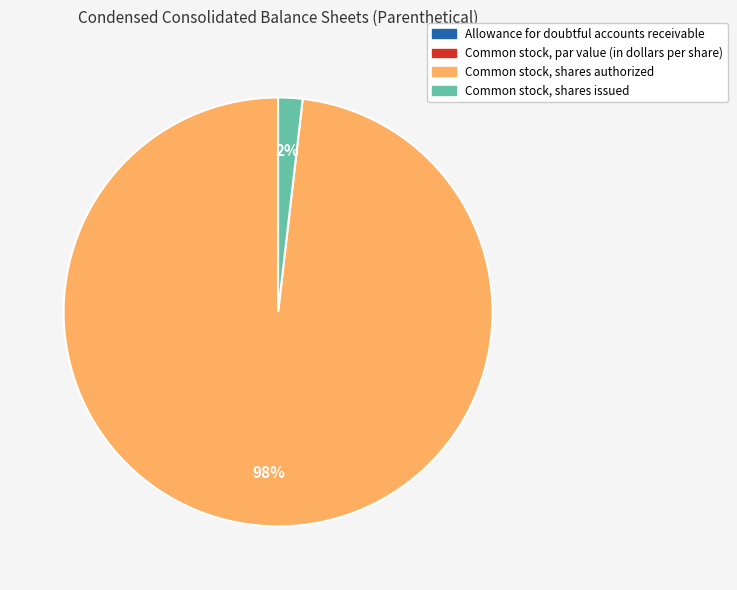

Which slice is the largest?

Common stock, shares authorized